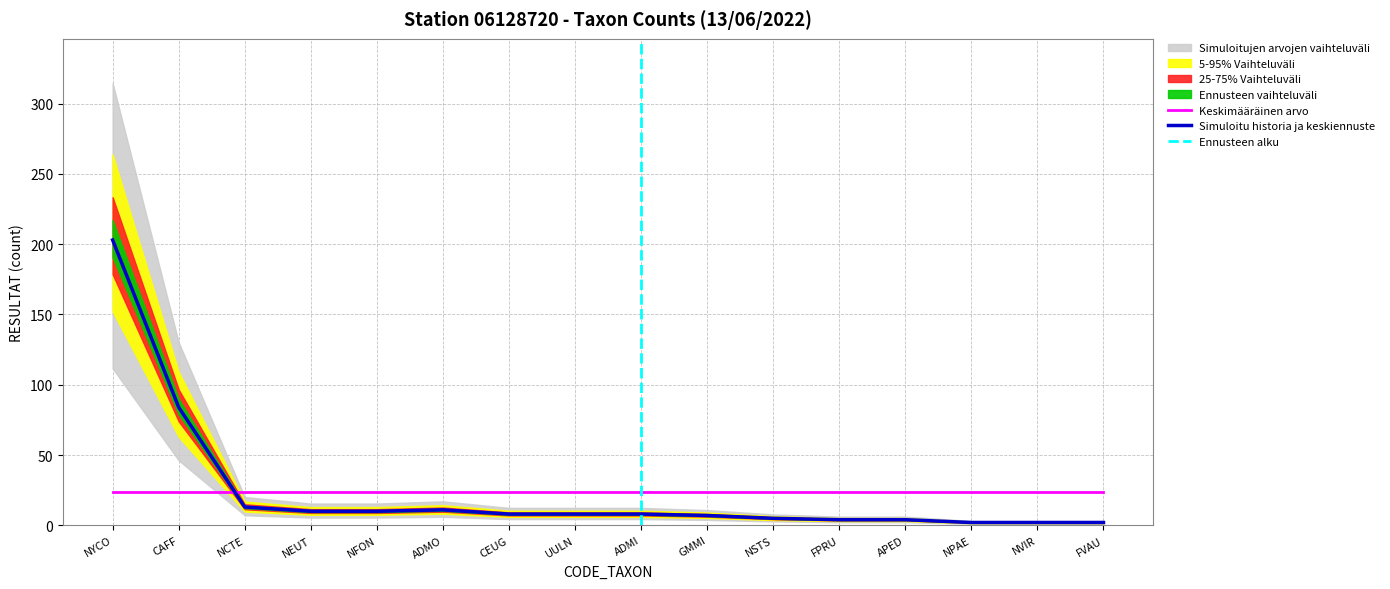

List the labels in order of value, largest first.

NYCO, CAFF, NCTE, ADMO, NEUT, NFON, CEUG, UULN, ADMI, GMMI, NSTS, FPRU, APED, NPAE, NVIR, FVAU